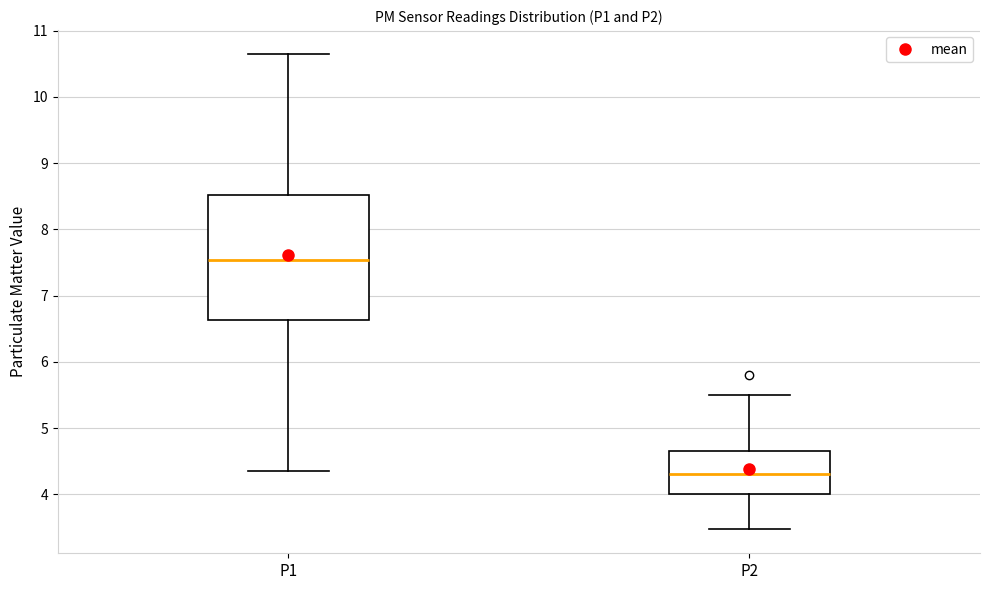

Where does the lower whisker of the box for P2 end on the y-axis? The values are not printed on the chart, so give them approximately, as read against the axis.

3.5